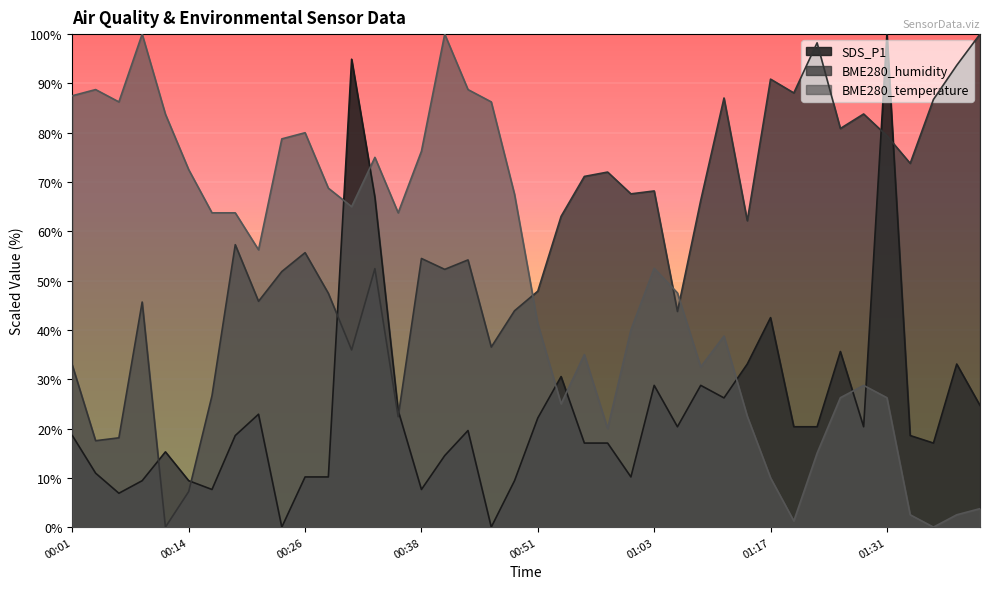

What is the total value across all series at 01:31?

205.6